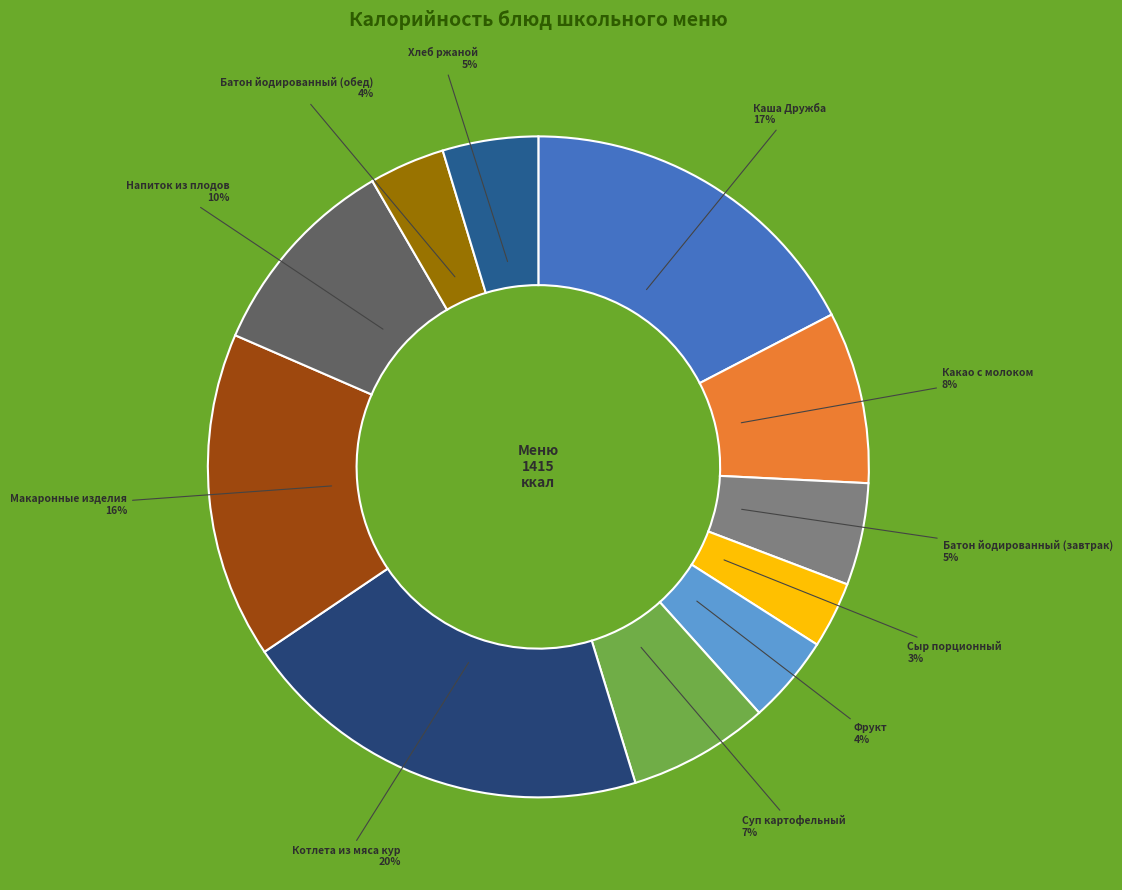

What is the largest slice in the pie chart?

Котлета из мяса кур